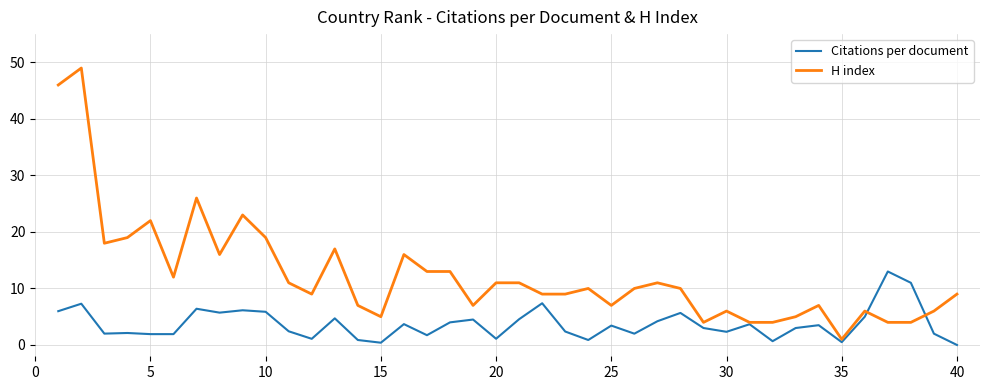

What is the sum of all H index values?

496.0